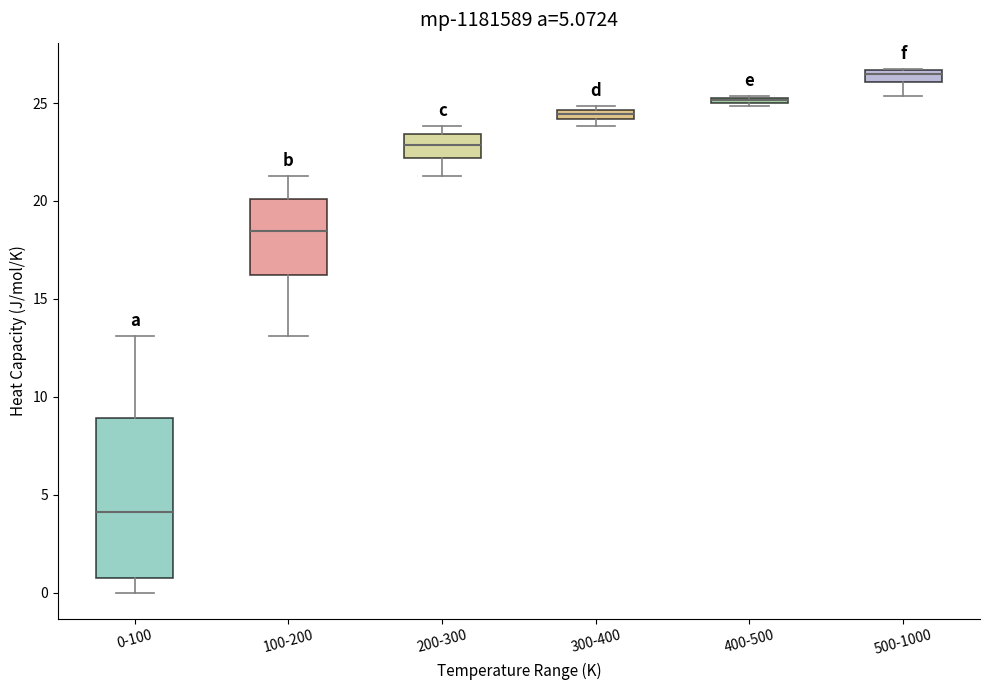

Comparing the boxes themselves (not the whiskers), which one is the tallest?

0-100